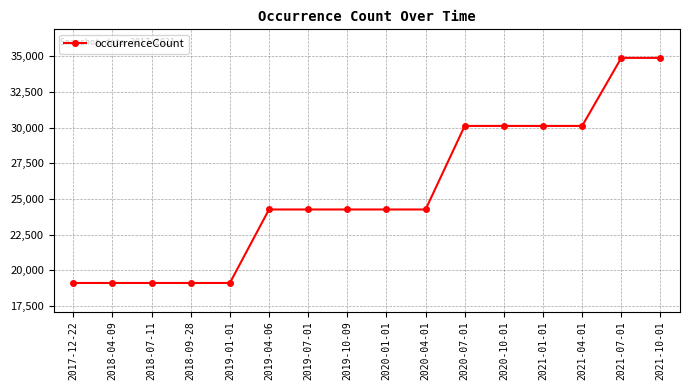

True or false: the data shows 32093 at 2018-07-11.

False